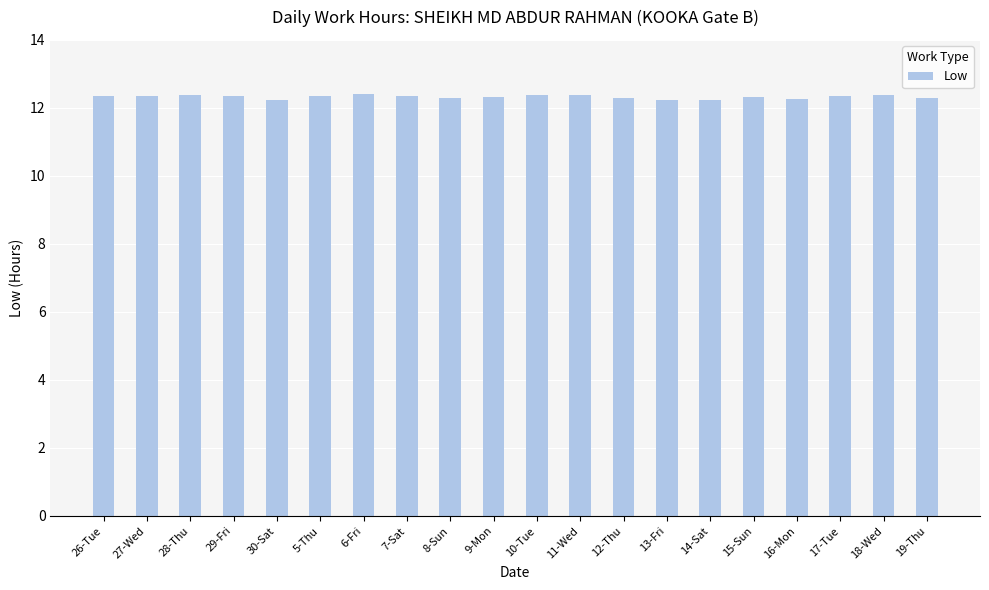

True or false: the data shows 20.7 at 19-Thu.

False